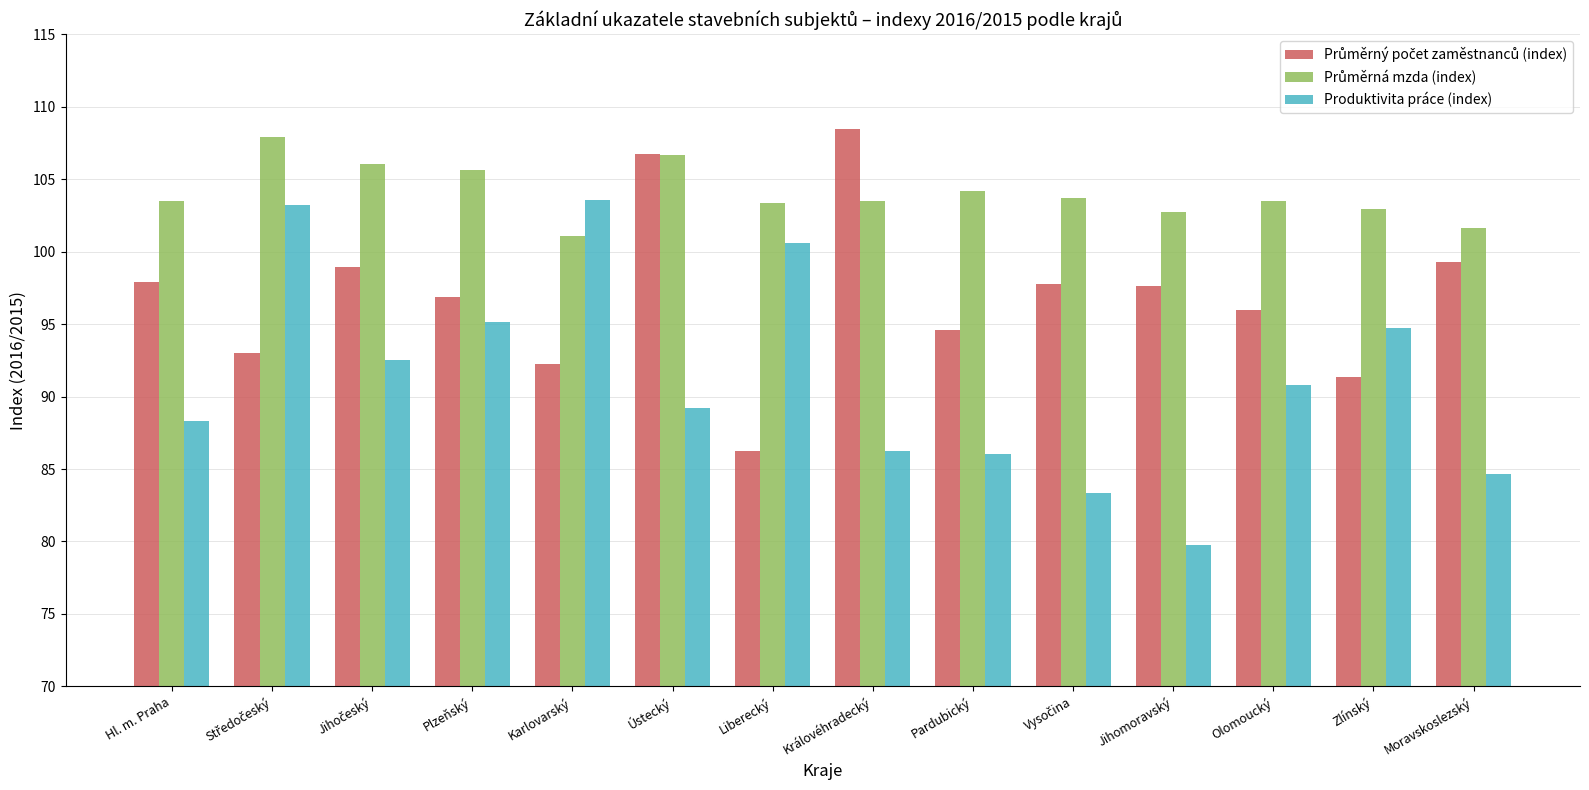

What is the average value of the Produktivita práce (index) series?

91.3